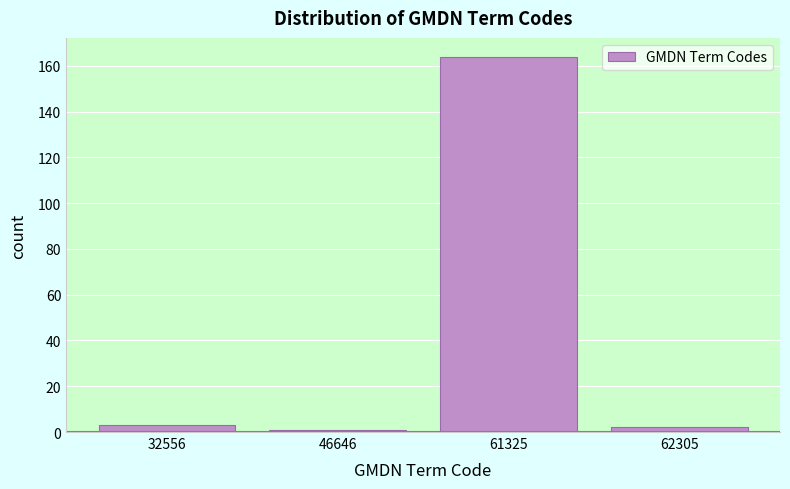

Reading right to left, extract all data points from this chart.

2	164	1	3